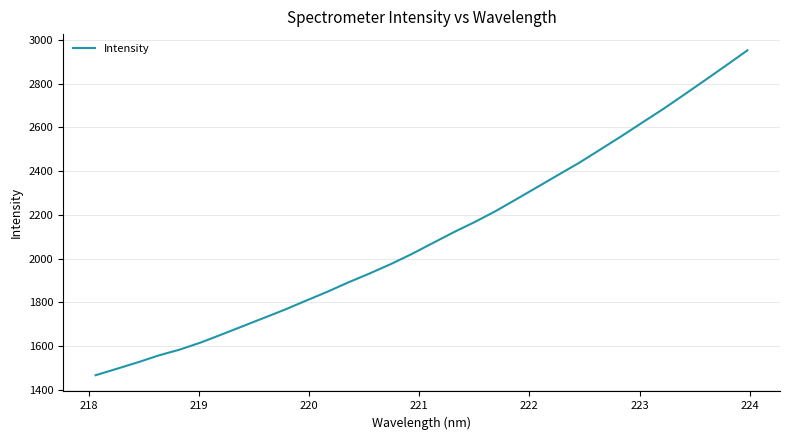

What is the smallest value displayed?

1466.4